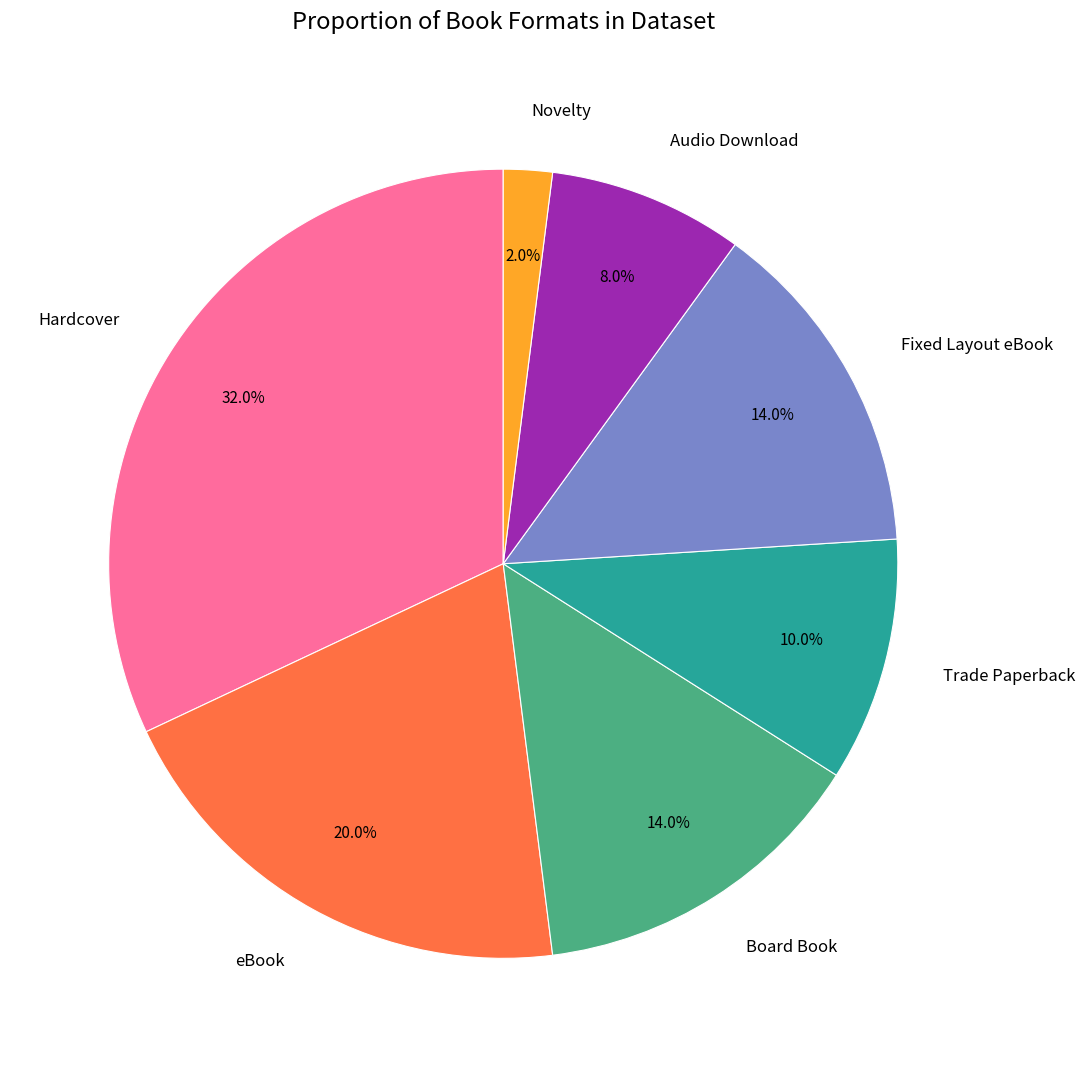

To the nearest percent, what is the difference between the largest and smallest slice percentages?

30%